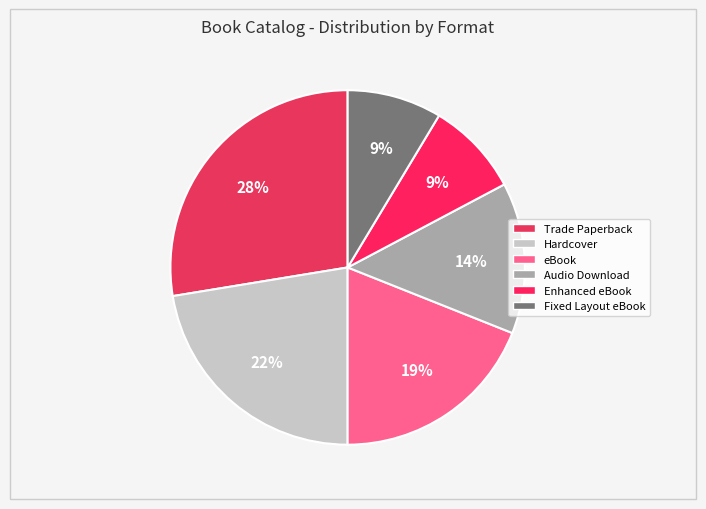

To the nearest percent, what portion does Hardcover represent?

22%